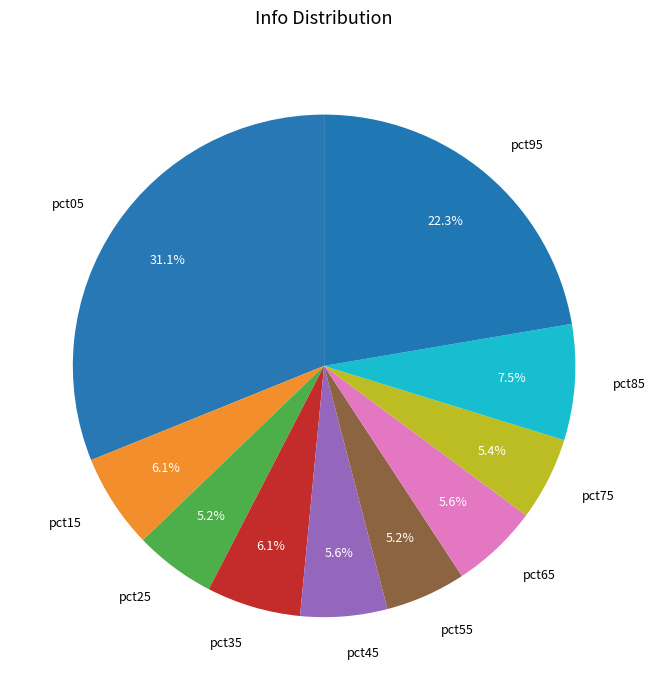

Combined, what portion of the pie is pct95 and pct75?

27.7%